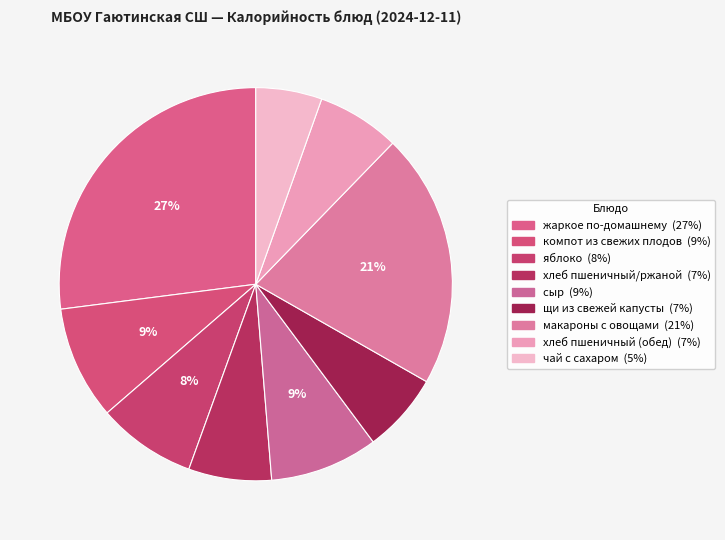

To the nearest percent, what is the difference between the largest and smallest slice percentages?

22%